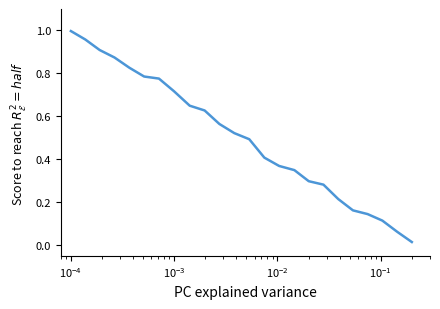

True or false: there are more than 0 points higher than both neighbors.

False